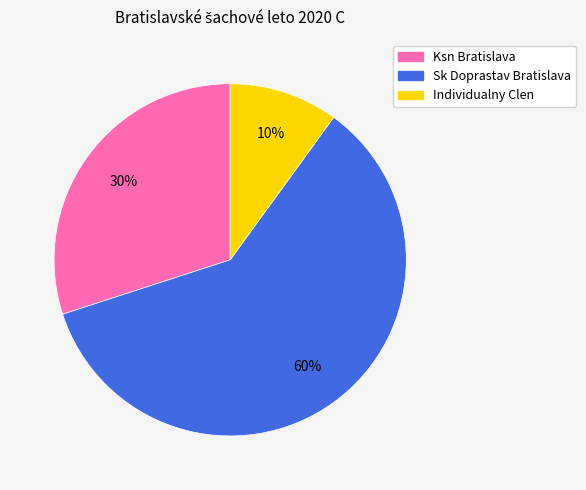

To the nearest percent, what is the difference between the Individualny Clen and Ksn Bratislava slice percentages?

20%